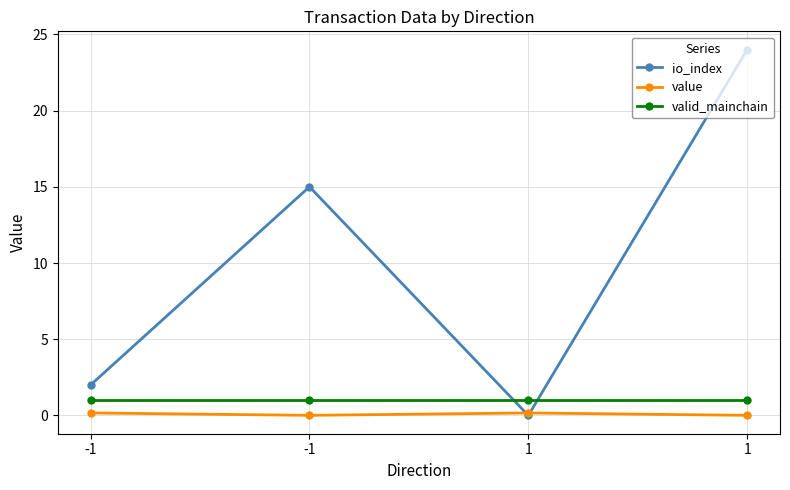

What are all the series names shown in the legend?

io_index, value, valid_mainchain